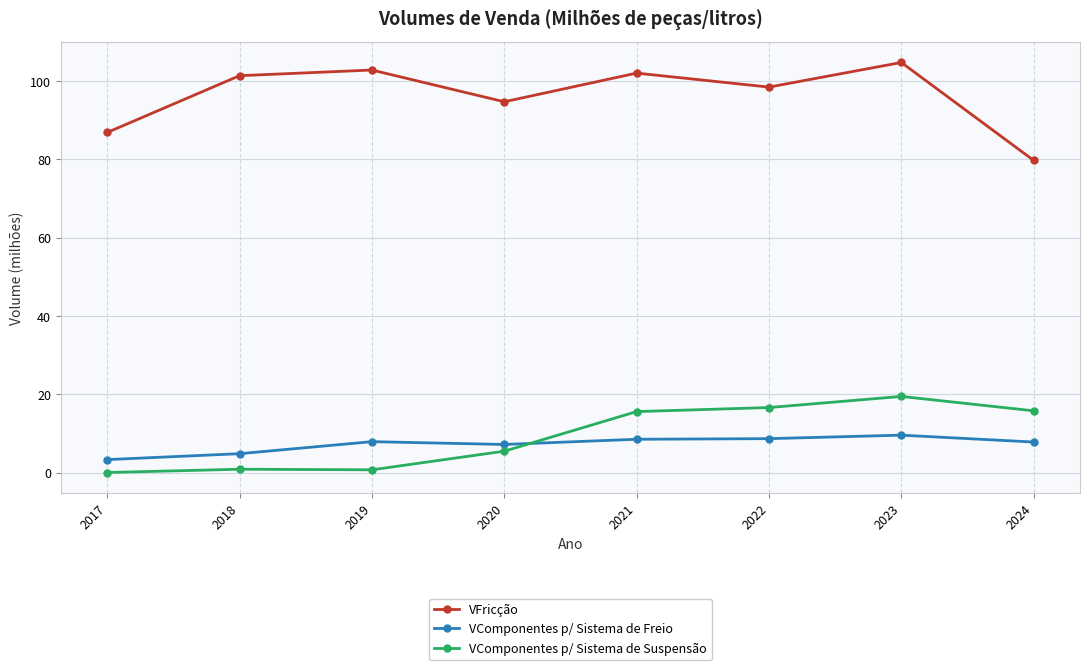

What is the maximum value shown in the chart?

104.8